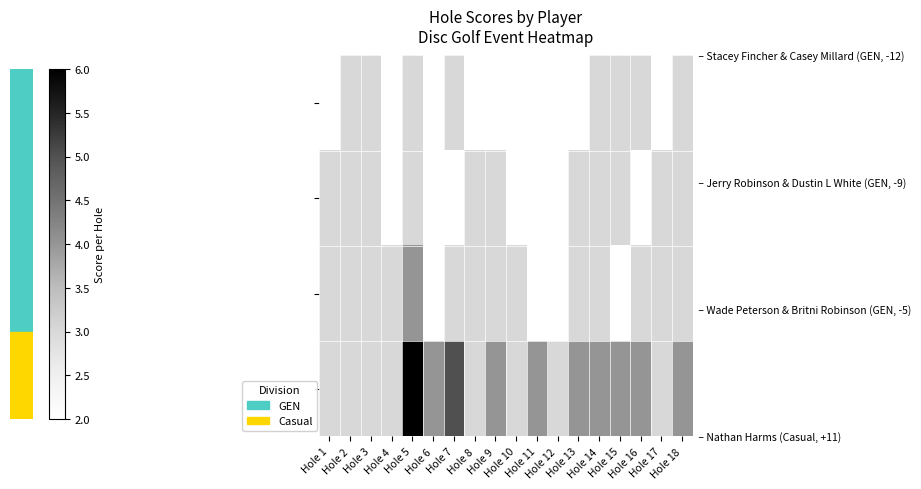

How many categories are shown in the chart?

18